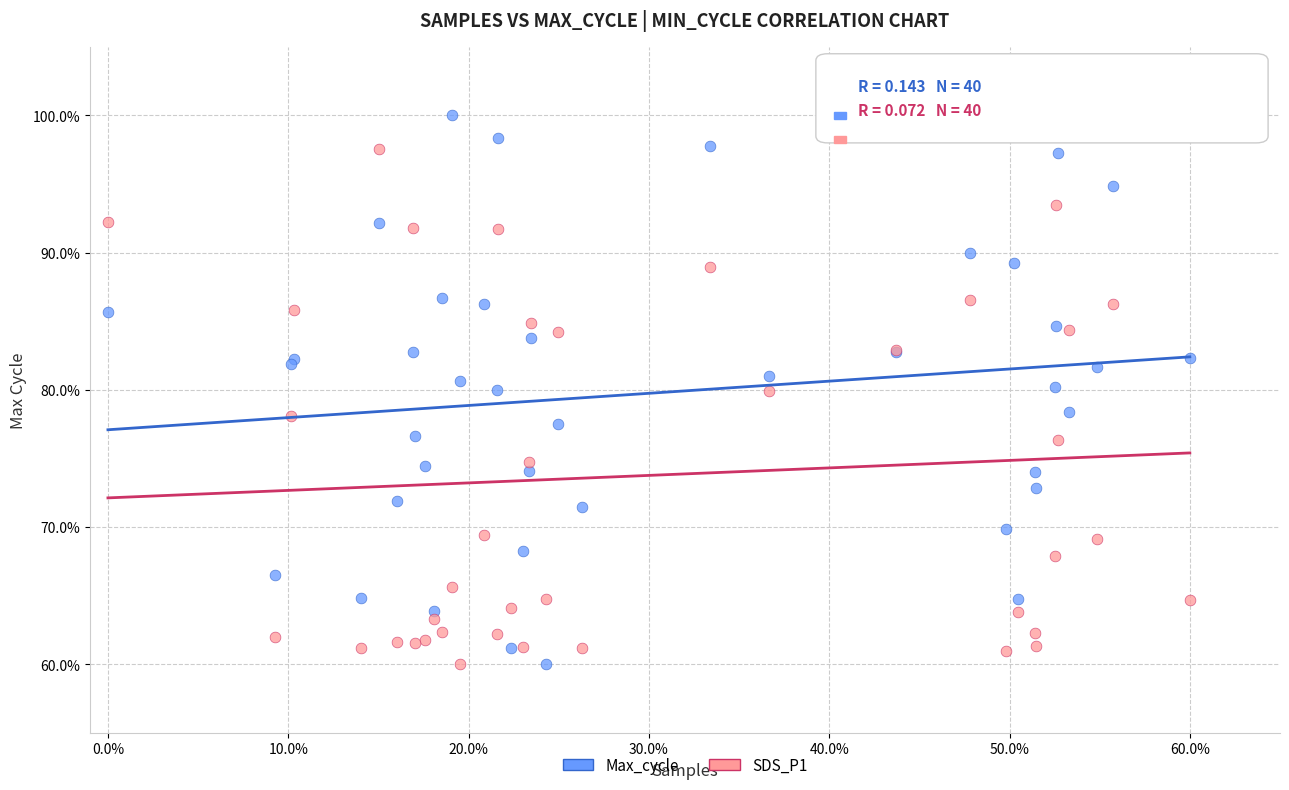

What is the X range (max minus min) for the scatter plot?

60.0